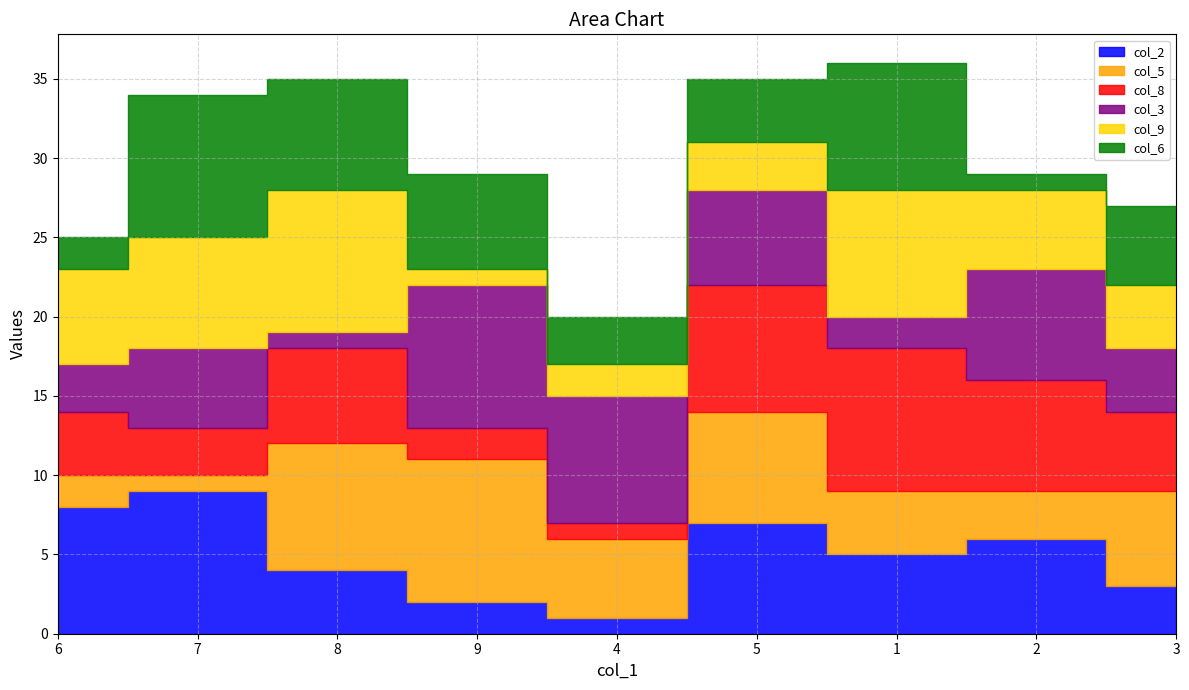

What is the sum of the col_6 values at 7 and 4?

12